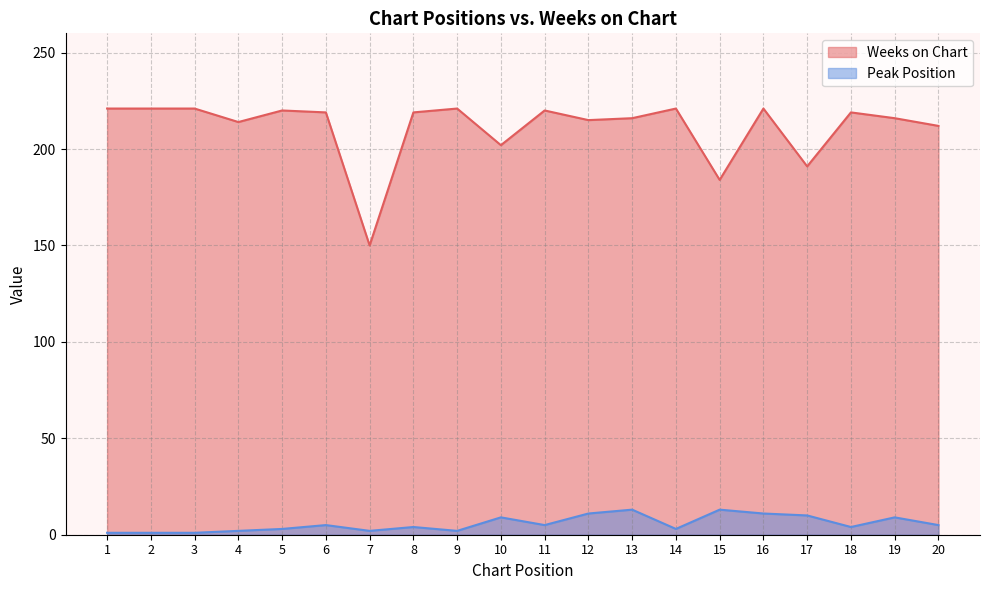

Which category has the highest value across all series?

1